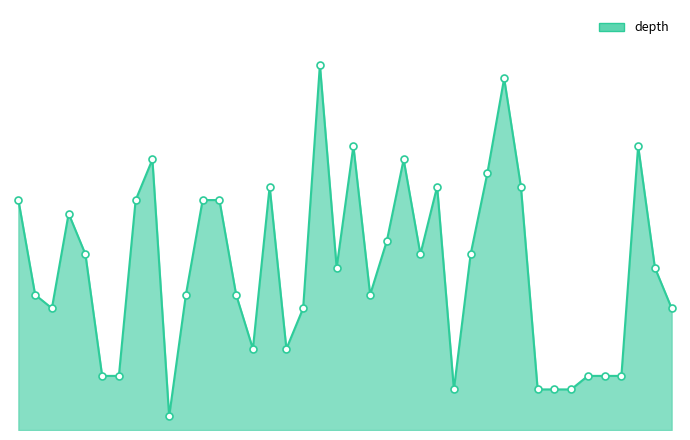

Does the chart have visible grid lines?

No